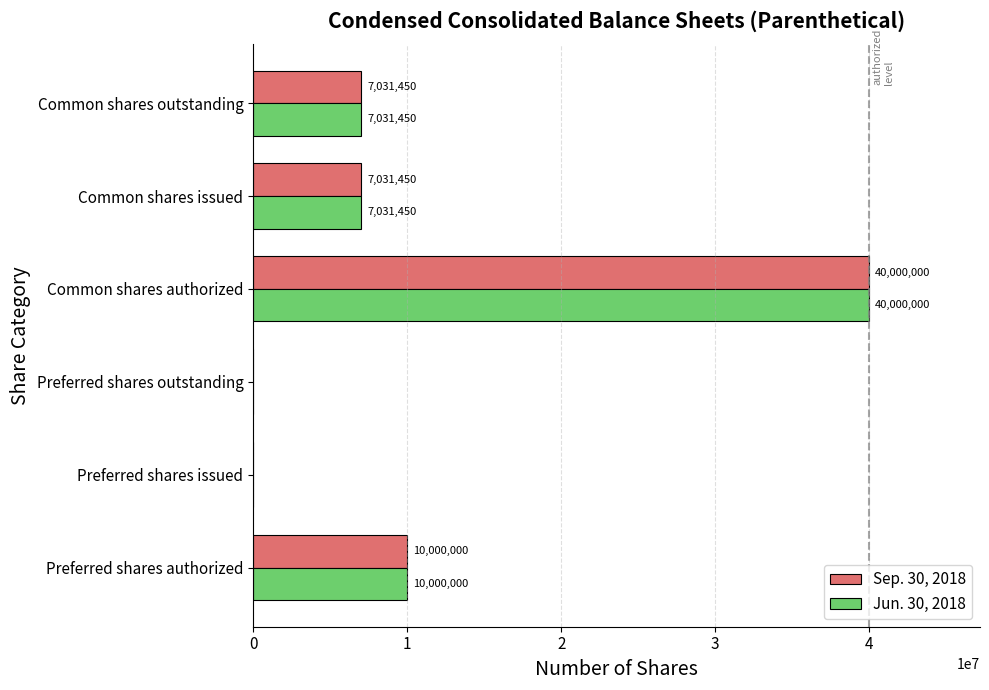

Where is Jun. 30, 2018 nearest to the value 20000000?

Preferred shares authorized